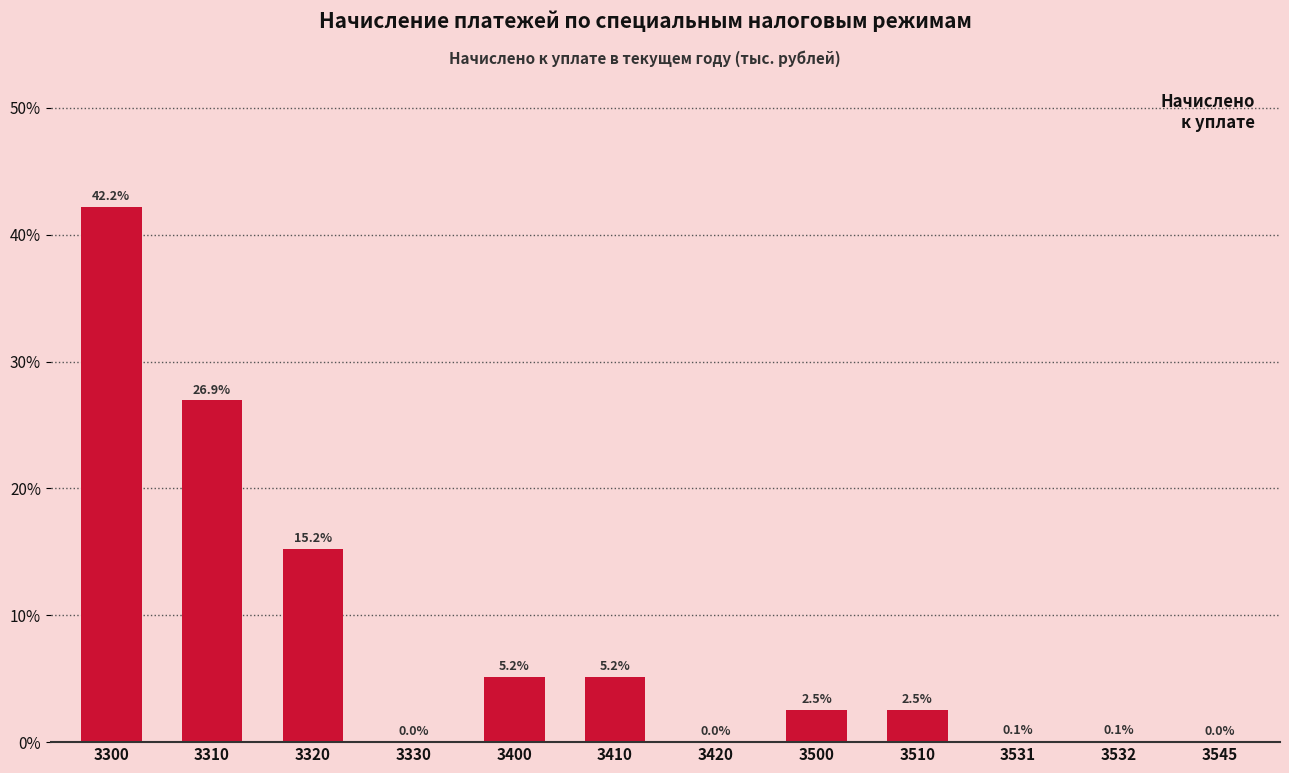

Where is the data nearest to the value 21?

3320